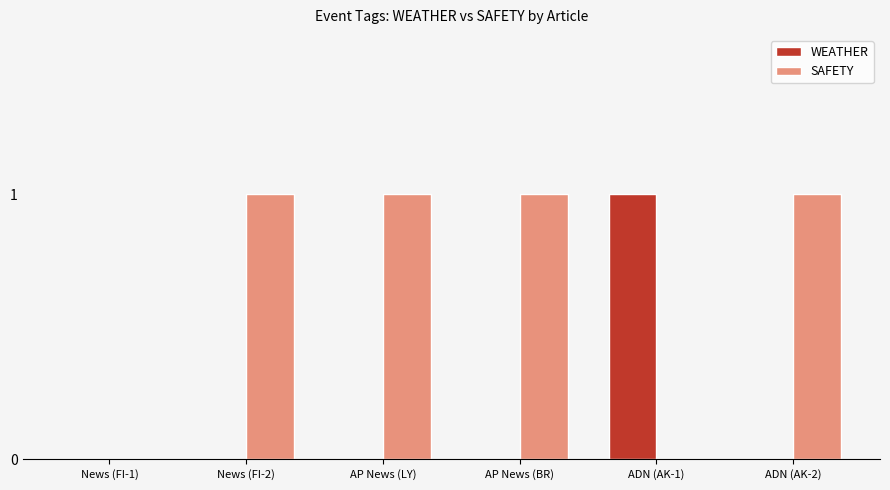

Which series has the largest total across all categories?

SAFETY